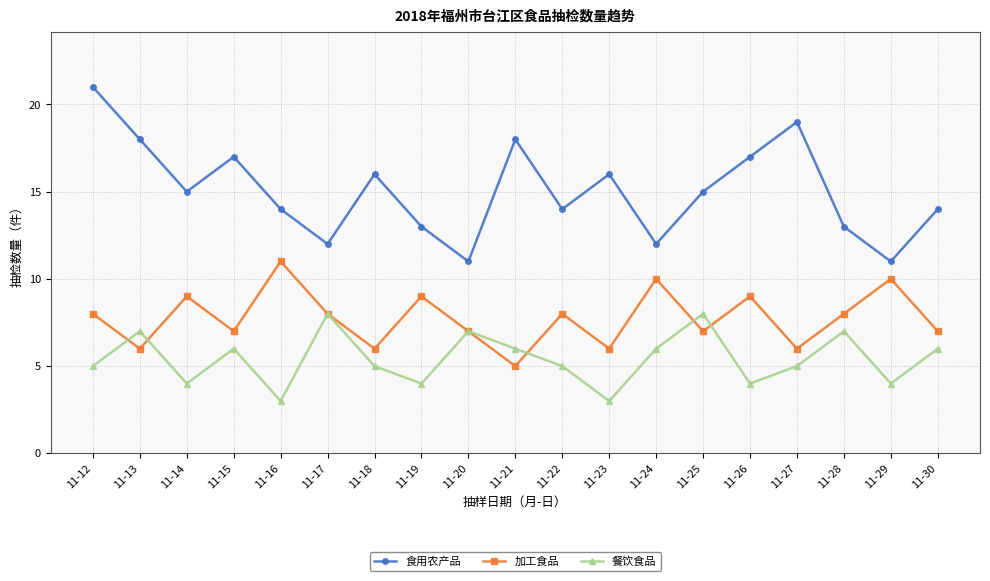

How many interior local peaks does the 加工食品 series have?

7